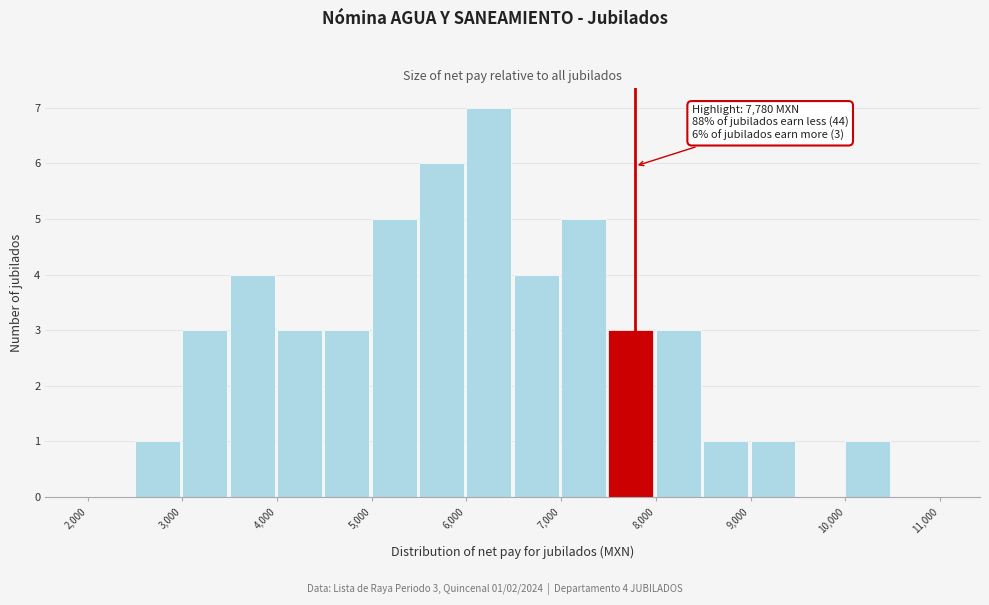

Over which range of the x-axis is the bar tallest?

6000 to 6500